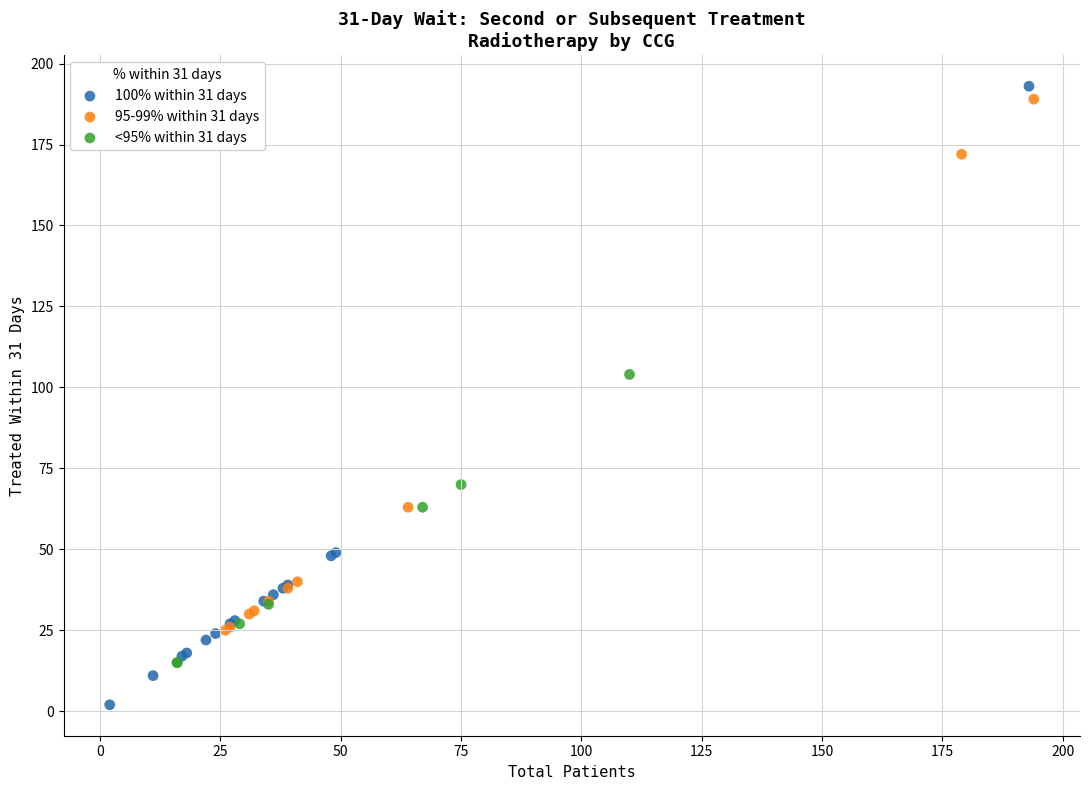

Which series has the widest spread of Y values?

100% within 31 days